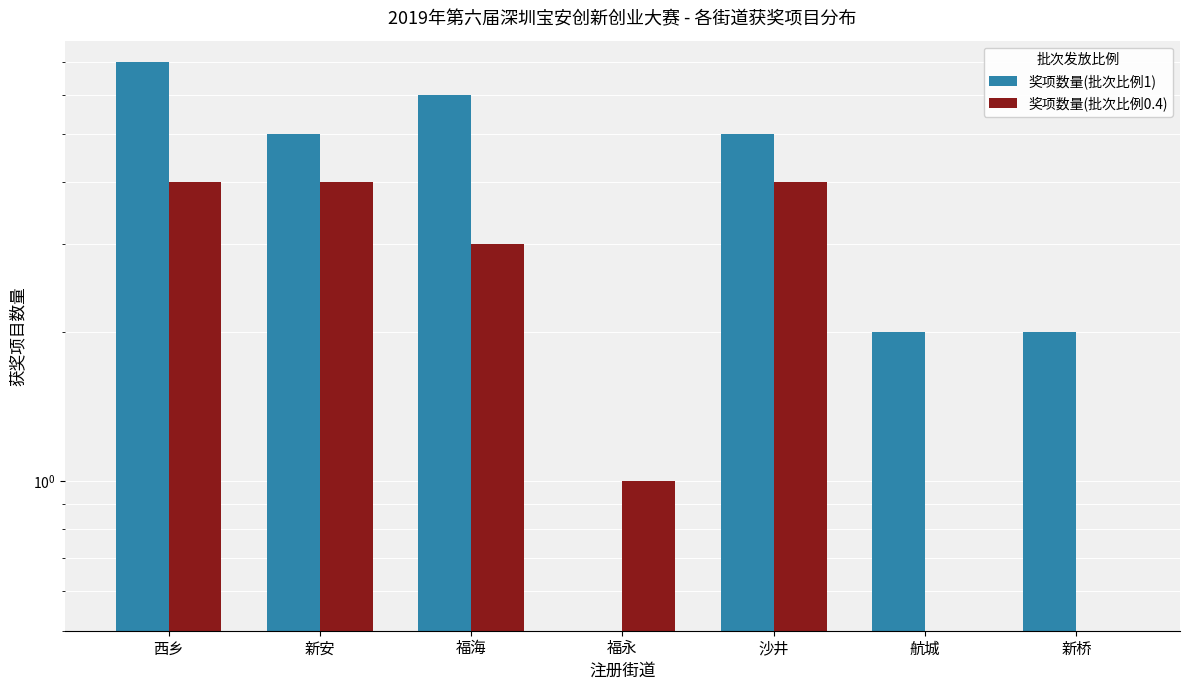

What is the difference between the maximum and minimum values in the 奖项数量(批次比例0.4) series?

4